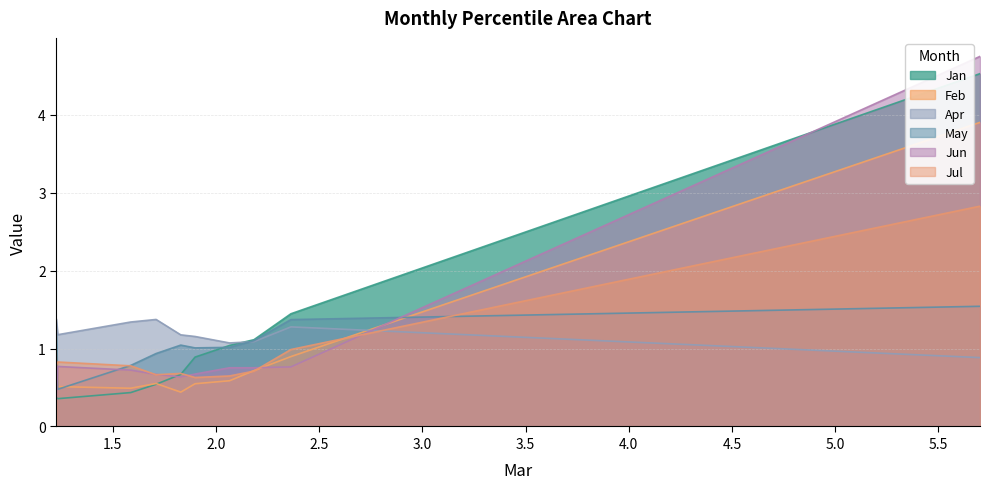

Does the chart display data point markers on the line(s)?

No